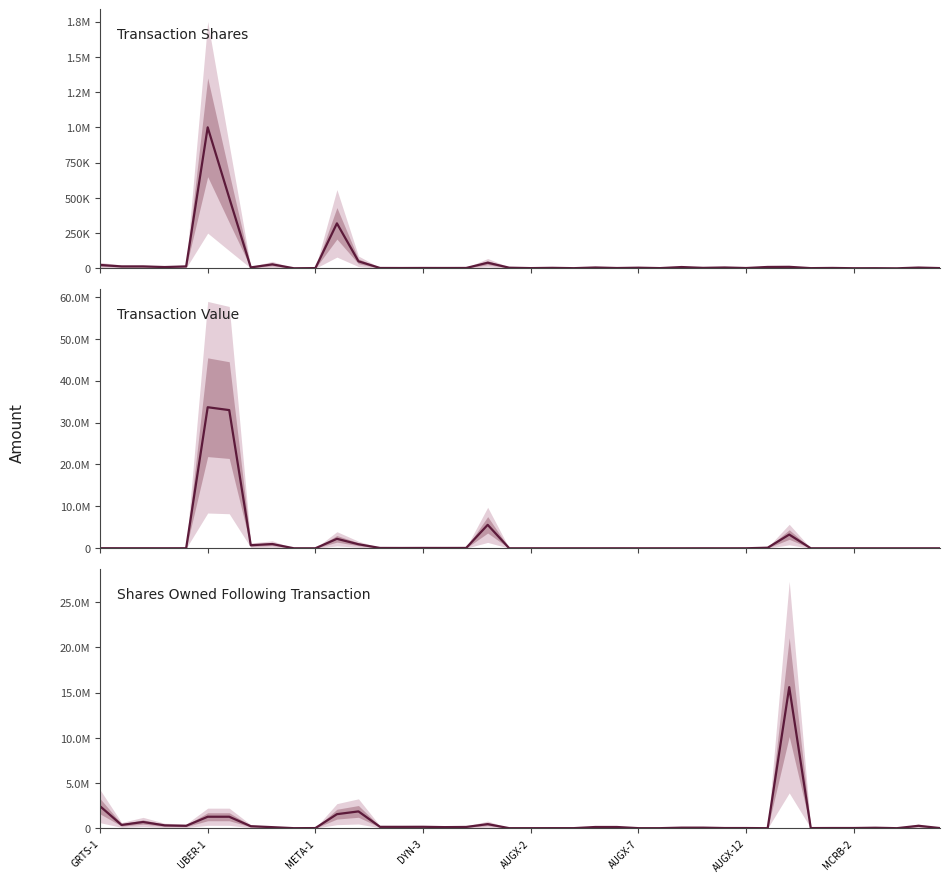

Reading right to left, transcribe all the data shown in this chart.

transactionShares: 1843	5580	423	1254	939	2968	1541	10866	10000	2354	6250	3528	9375	1767	4688	2354	6250	1387	3750	1767	4688	40000	2774	2588	2738	2381	2705	50000	319105	1843	706	28376	6779	500000	1000000	13749	9259	13749	13749	24263
transactionValue: 0	0	0	0	883	0	0	3268820	134100	2801	0	4198	0	2103	0	2801	0	1651	0	2103	0	5589823	78420	73162	77402	67310	76469	959918	2258801	0	0	1014043	725911	32964000	33650000	10288	6929	10288	10288	18156
sharesOwnedFollowingTransaction: 11375	265208	423	49723	19017	19017	11359	15600113	0	16396	16396	58898	58898	2921	2921	131896	131896	5363	5363	2921	2921	448615	136634	116695	154062	148179	149647	1855667	1551587	11442	2375	114190	219456	1265476	1265476	262437	313931	683526	359293	2434635